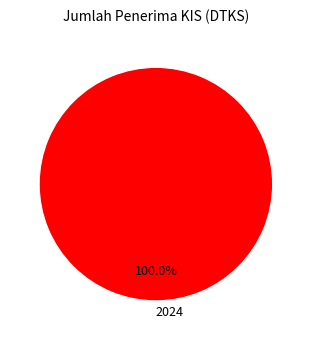

Rank the categories by value from lowest to highest.

2024